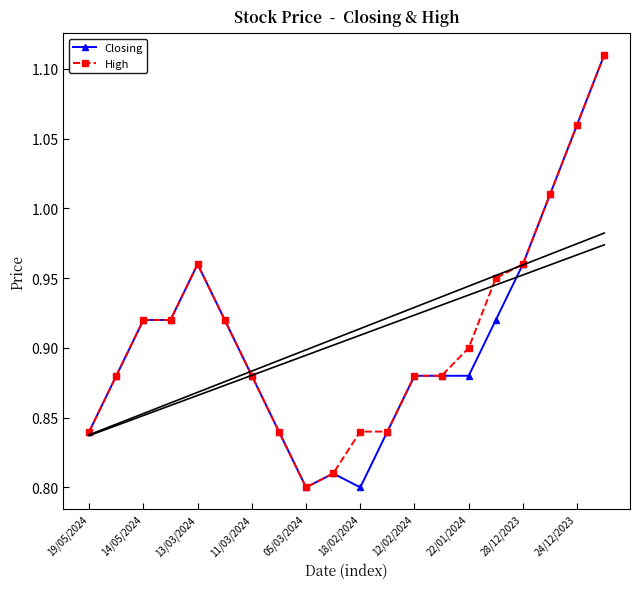

True or false: Closing has more than 0 points higher than both neighbors.

True